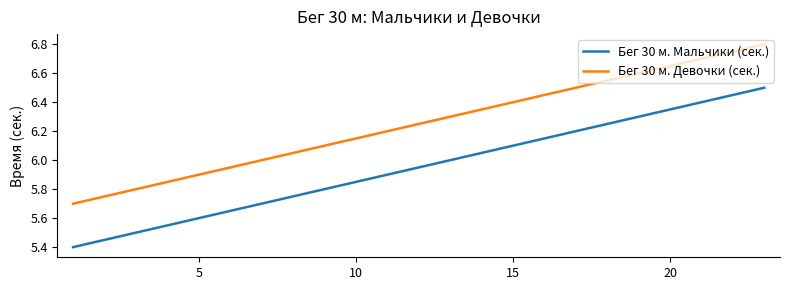

What is the minimum value shown in the chart?

5.4